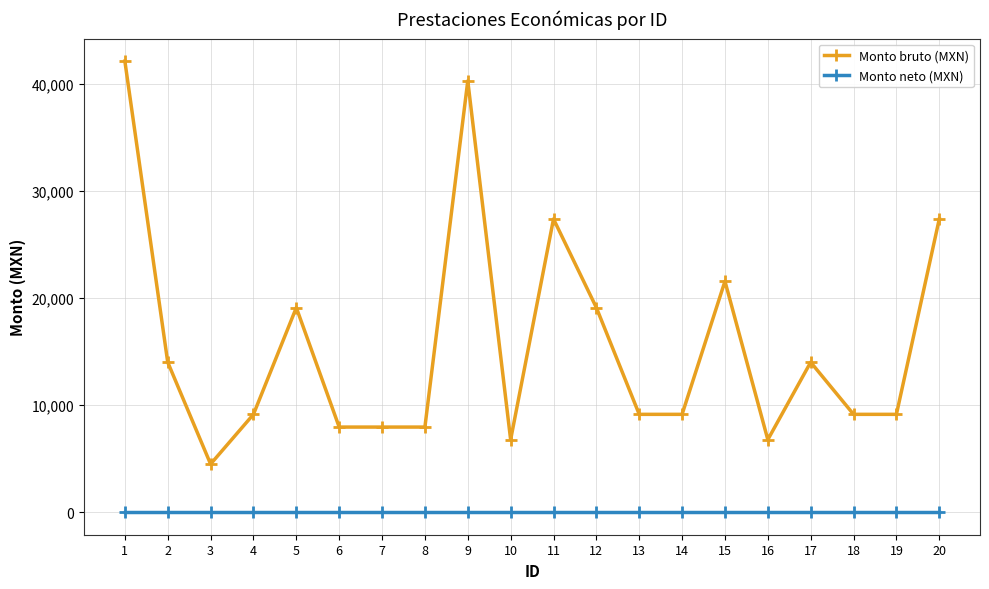

True or false: Monto neto (MXN) and Monto bruto (MXN) intersect in this chart.

False